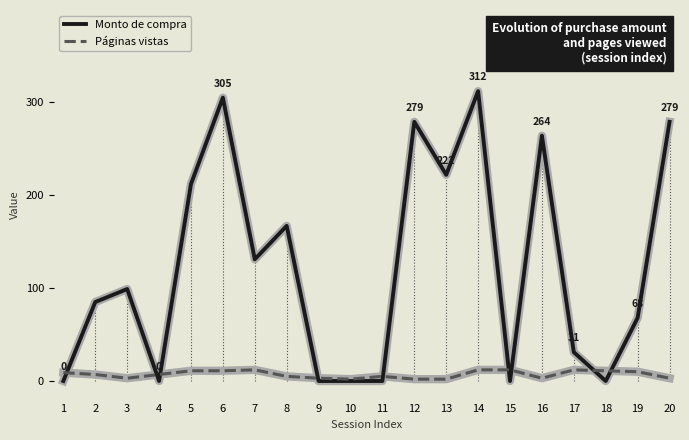

True or false: Monto de compra has a value of 0 at 15.

True